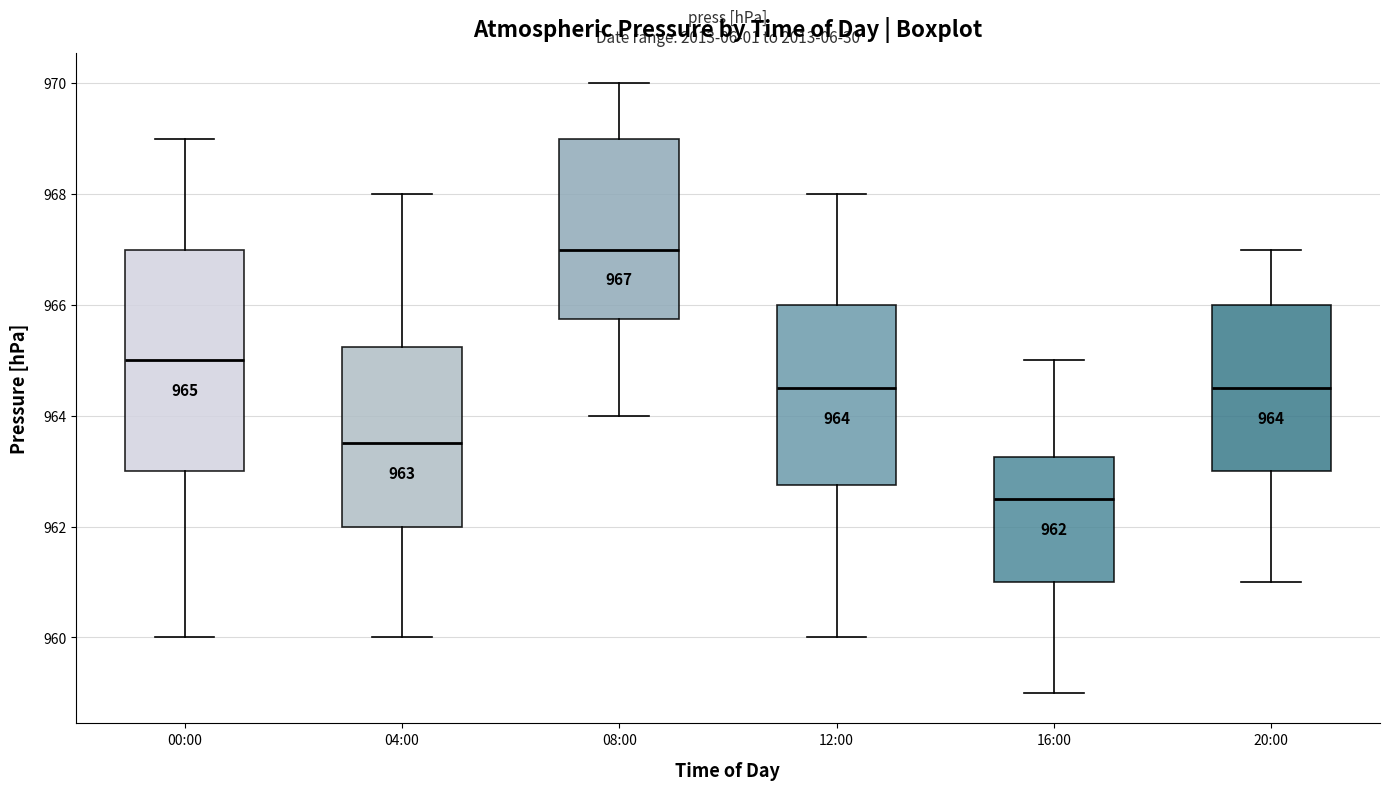

Which box is the tallest, from its lower edge to its upper edge?

00:00